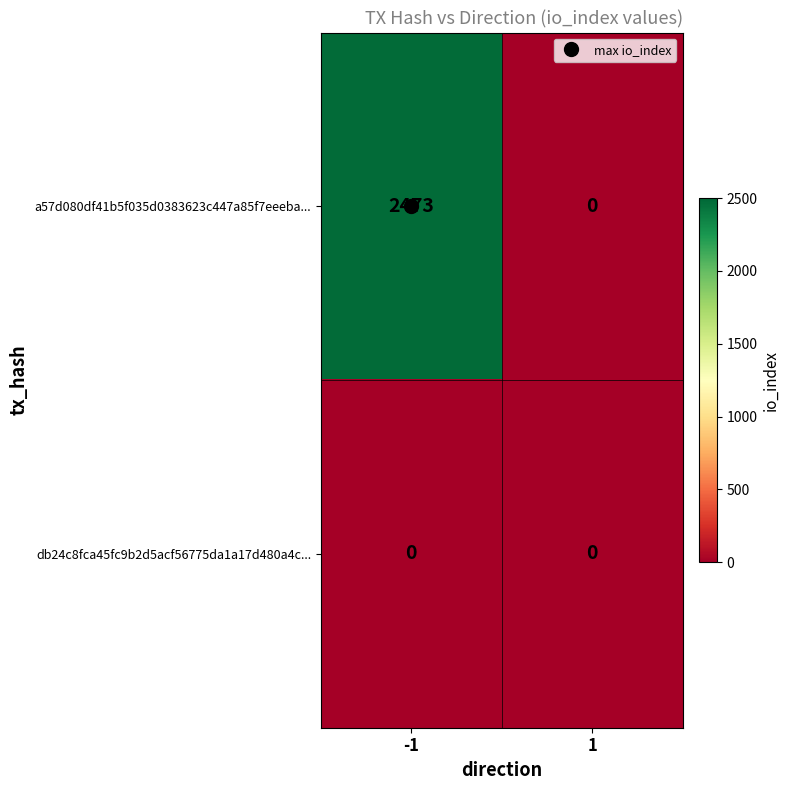

What is the difference between the a57d080df41b5f035d0383623c447a85f7eeeba... values at 1 and -1?

2473